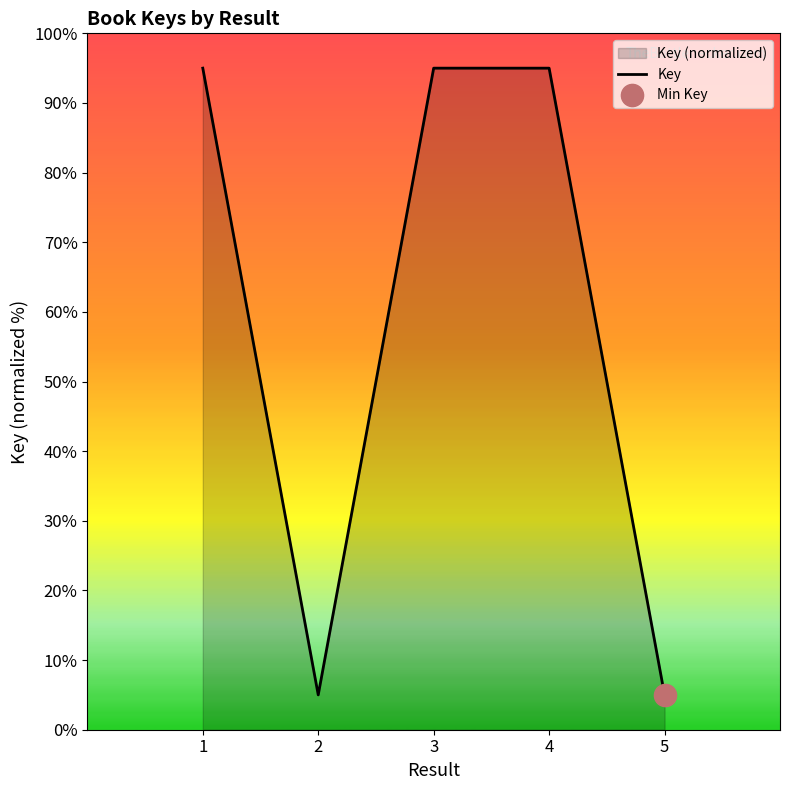

What is the approximate value at 5?

5.0